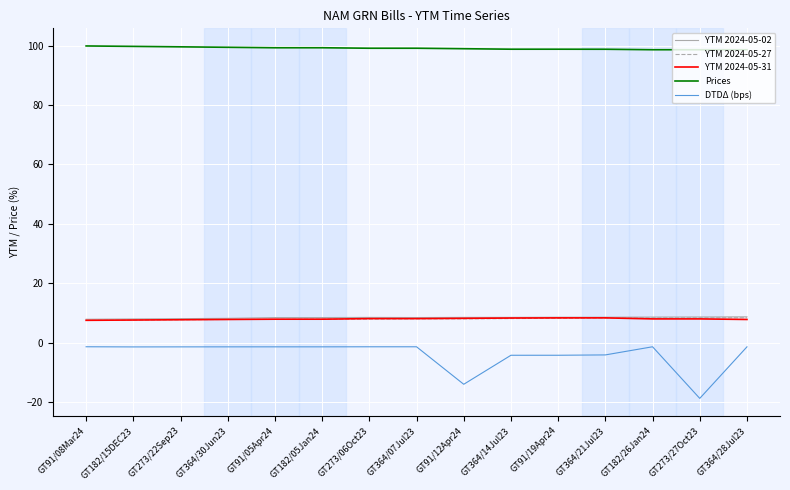

Which series has the largest range (max minus min)?

DTDΔ (bps)